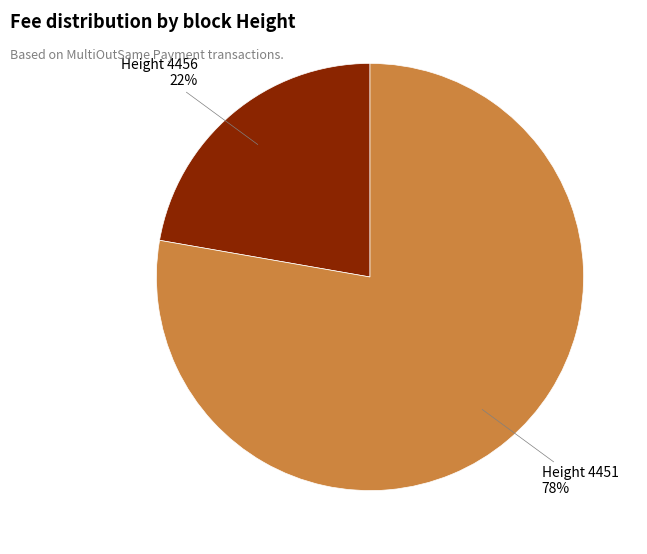

Is it true that Height 4456 22% is 33% of the pie?

False